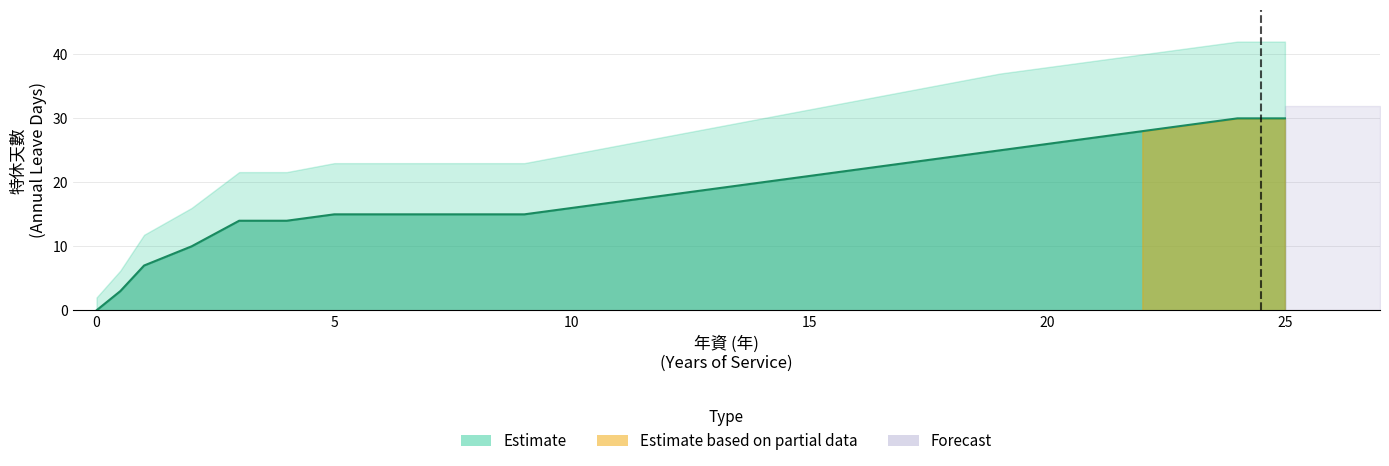

Where does the data first go above 18?

13